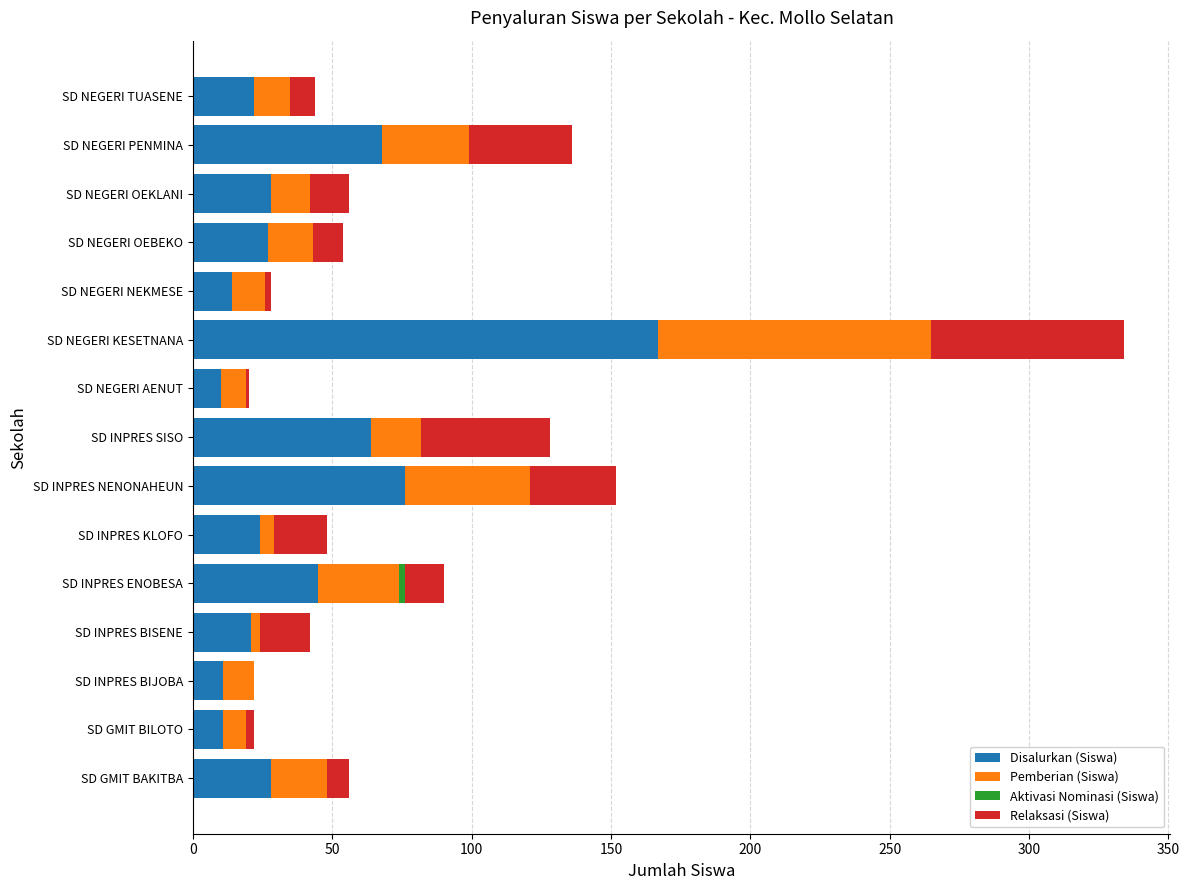

The Disalurkan (Siswa) series shows 14 at SD NEGERI NEKMESE. True or false?

True